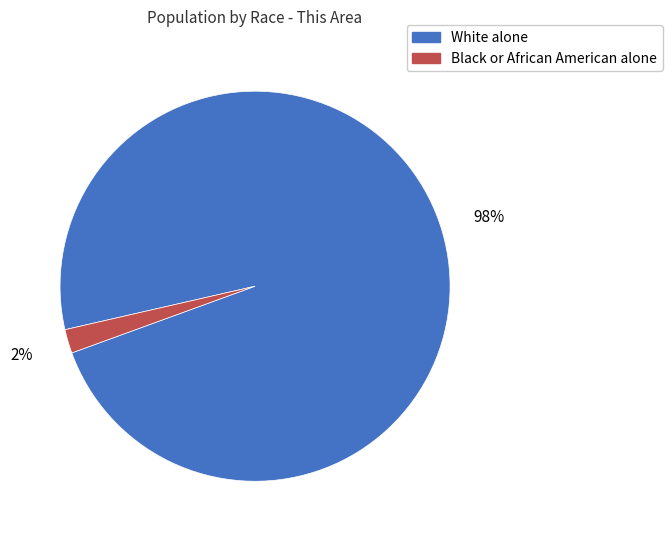

To the nearest percent, what is the combined percentage of Black or African American alone and White alone?

100%